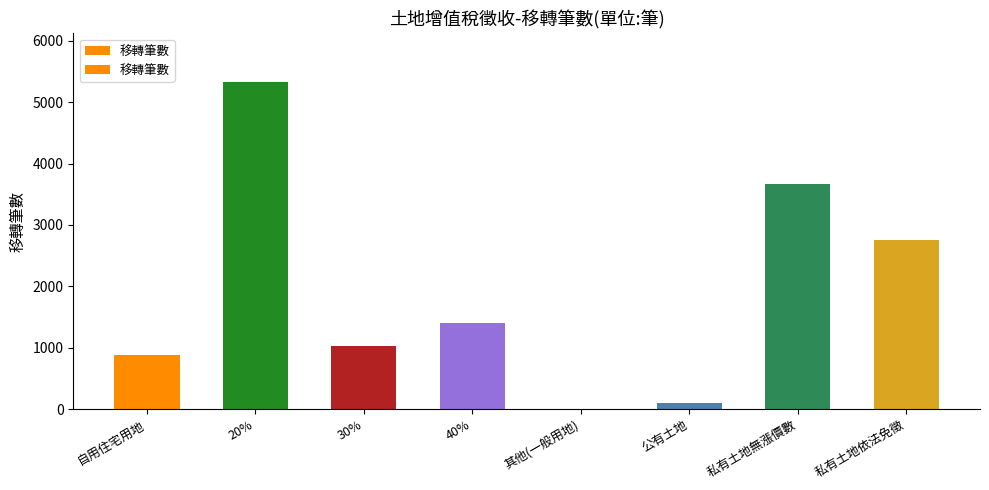

At which category does the chart reach its peak across all series?

20%